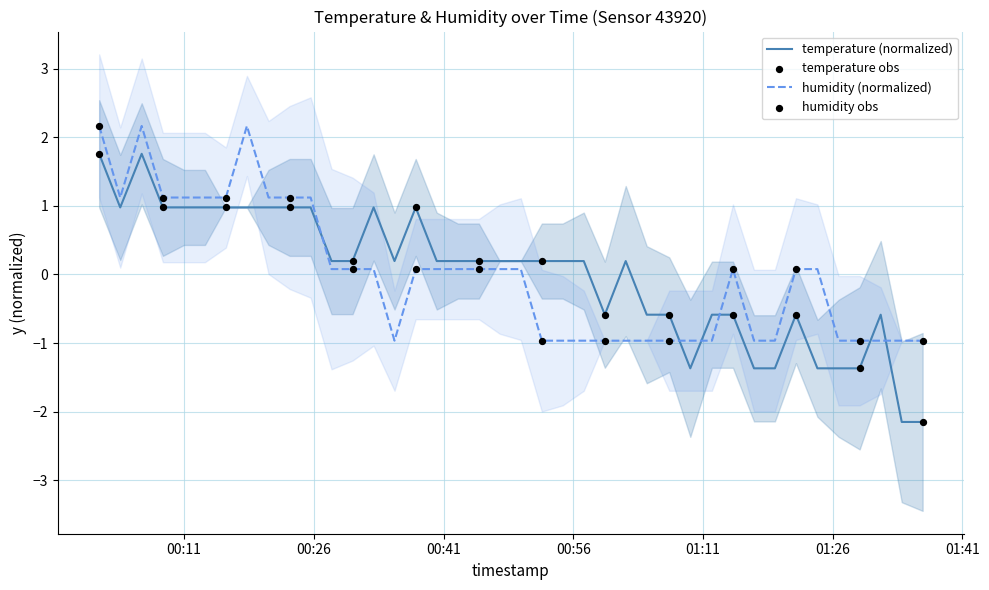

What are all the series names shown in the legend?

temperature, humidity